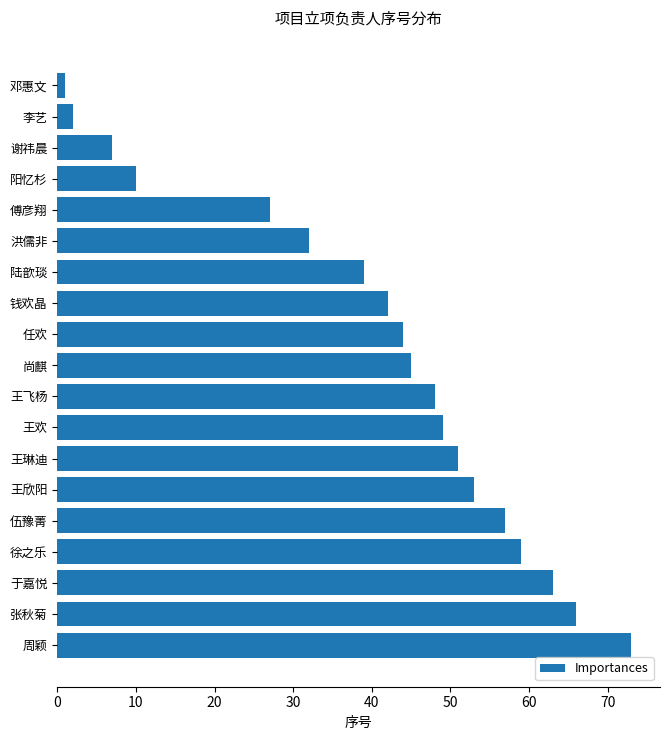

Between 谢祎晨 and 于嘉悦, which is larger?

于嘉悦